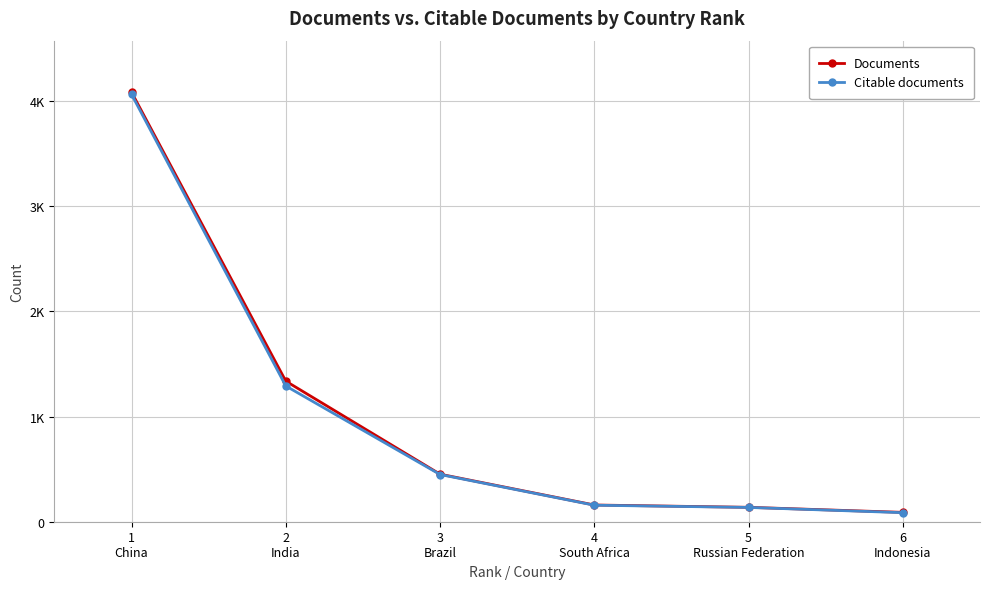

Between 4
South Africa and 5
Russian Federation, which is larger?

4
South Africa